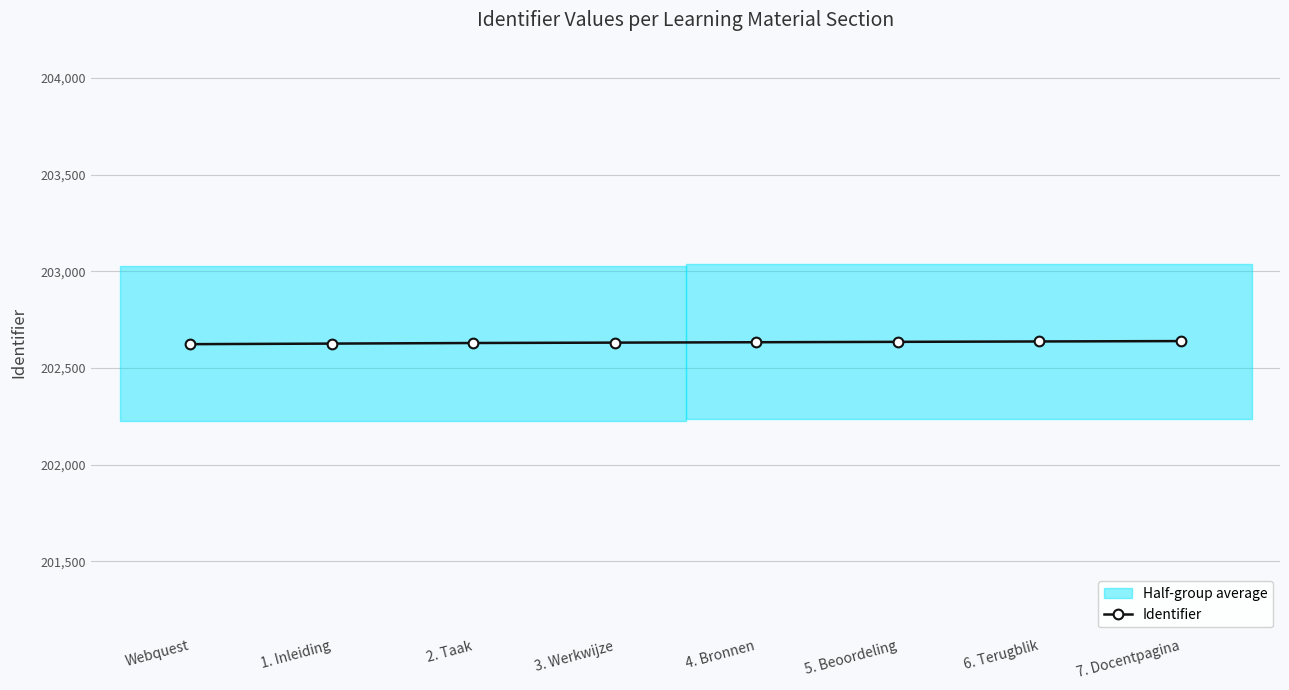

Rank the categories by value from lowest to highest.

Webquest, 1. Inleiding, 2. Taak, 3. Werkwijze, 4. Bronnen, 5. Beoordeling, 6. Terugblik, 7. Docentpagina